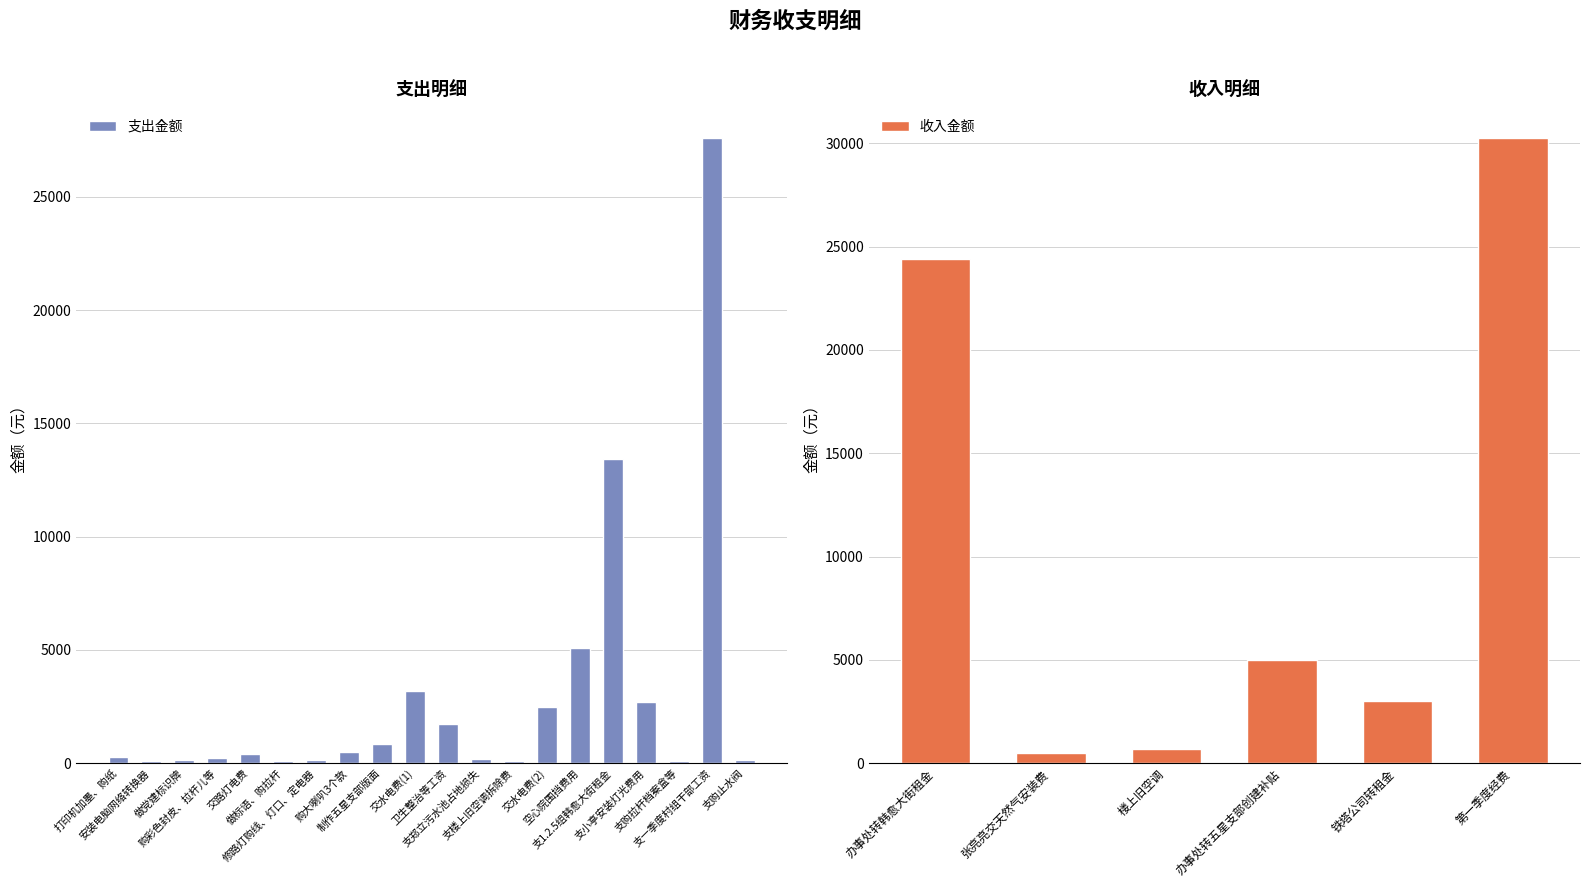

What is the difference between the maximum and second lowest values in the 收入金额 series?

29535